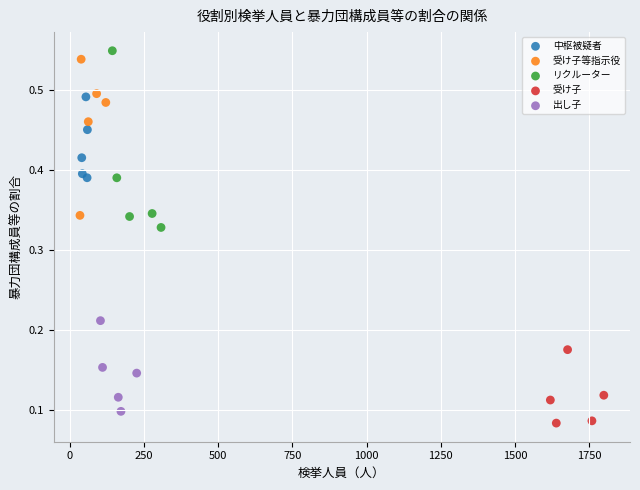

What are all the series names shown in the legend?

中枢被疑者, 受け子等指示役, リクルーター, 受け子, 出し子